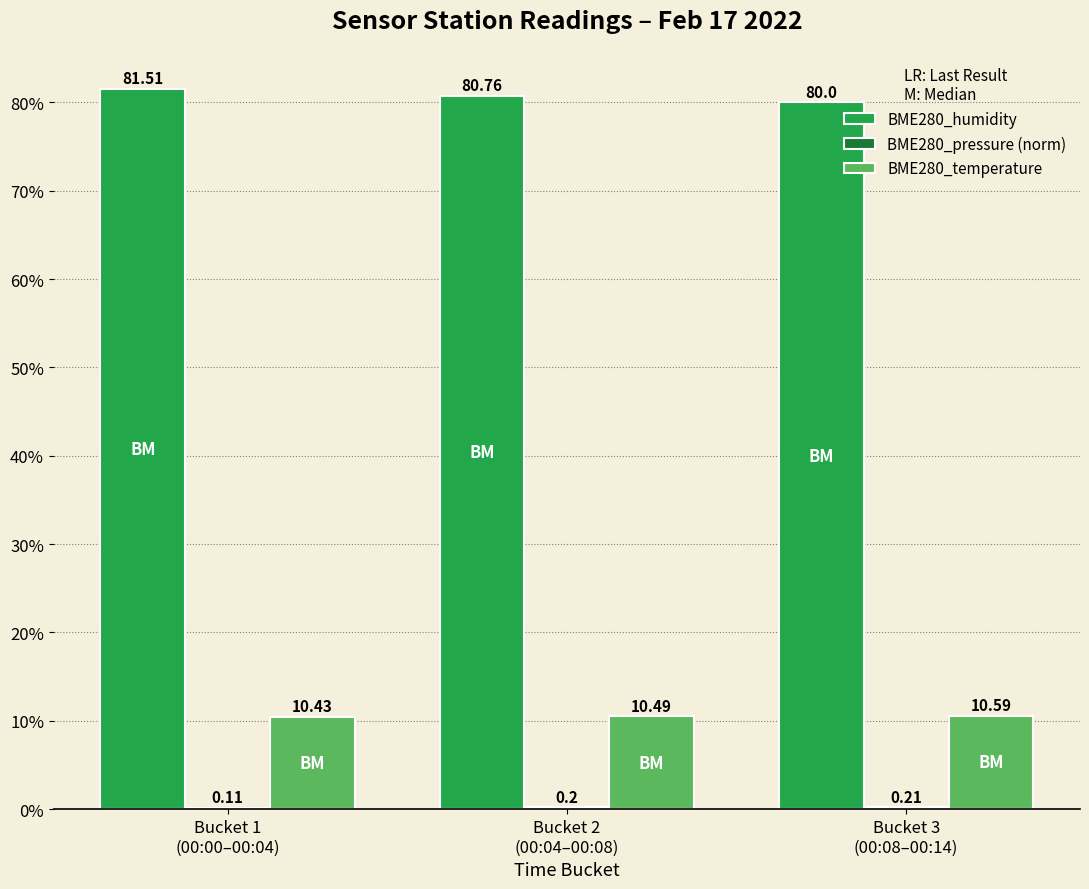

Which series changed the most between Bucket 1
(00:00–00:04) and Bucket 3
(00:08–00:14)?

BME280_humidity